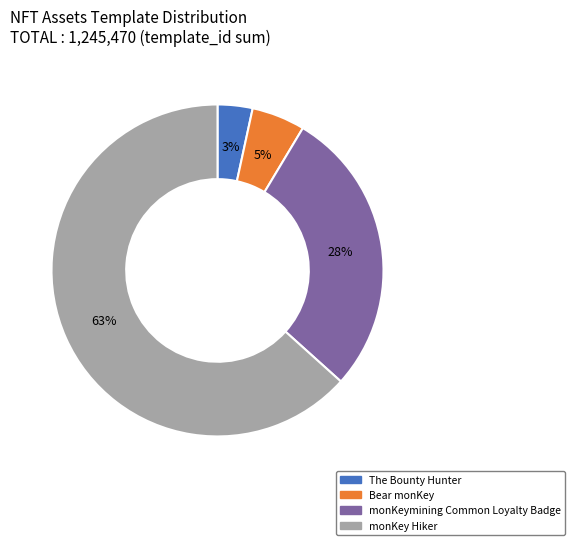

Count the number of slices in the pie.

4